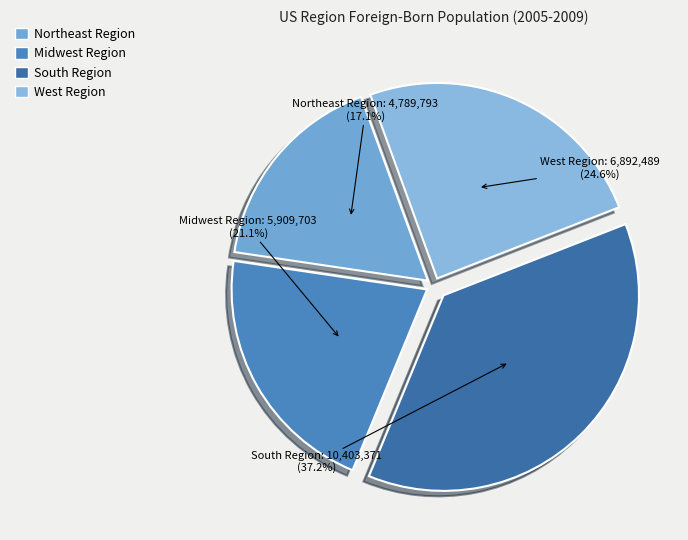

Is there any slice that represents more than half of the pie?

No